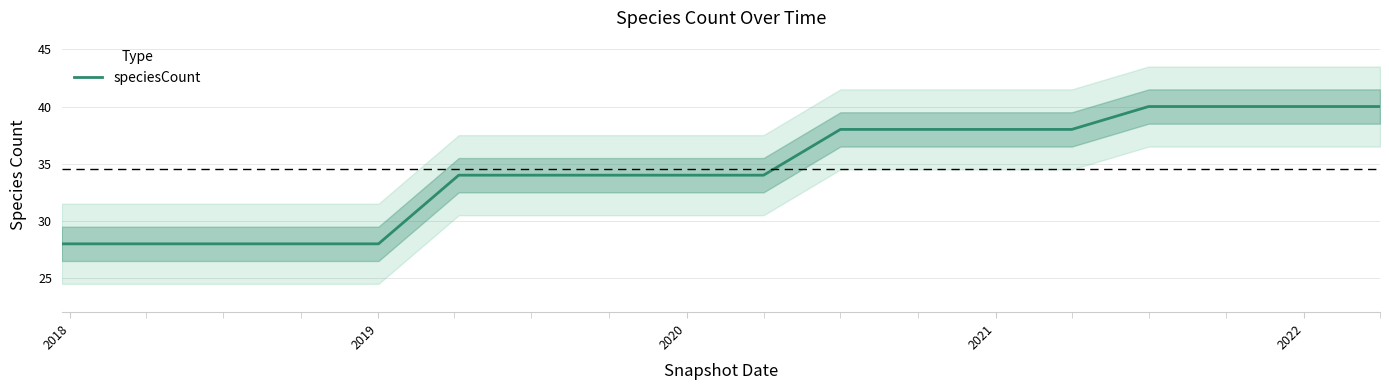

What is the difference between the maximum and minimum values?

12